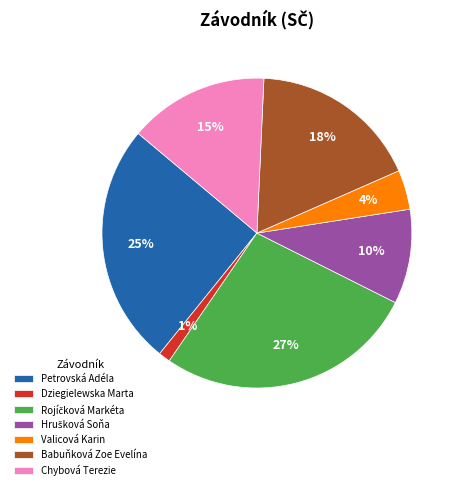

Which category has the smallest portion of the pie?

Dziegielewska Marta